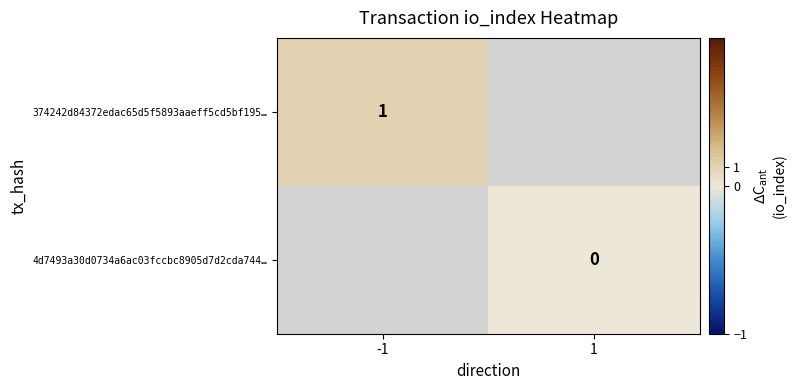

Is it true that 374242d84372edac65d5f5893aaeff5cd5bf195… equals 1 at -1?

True